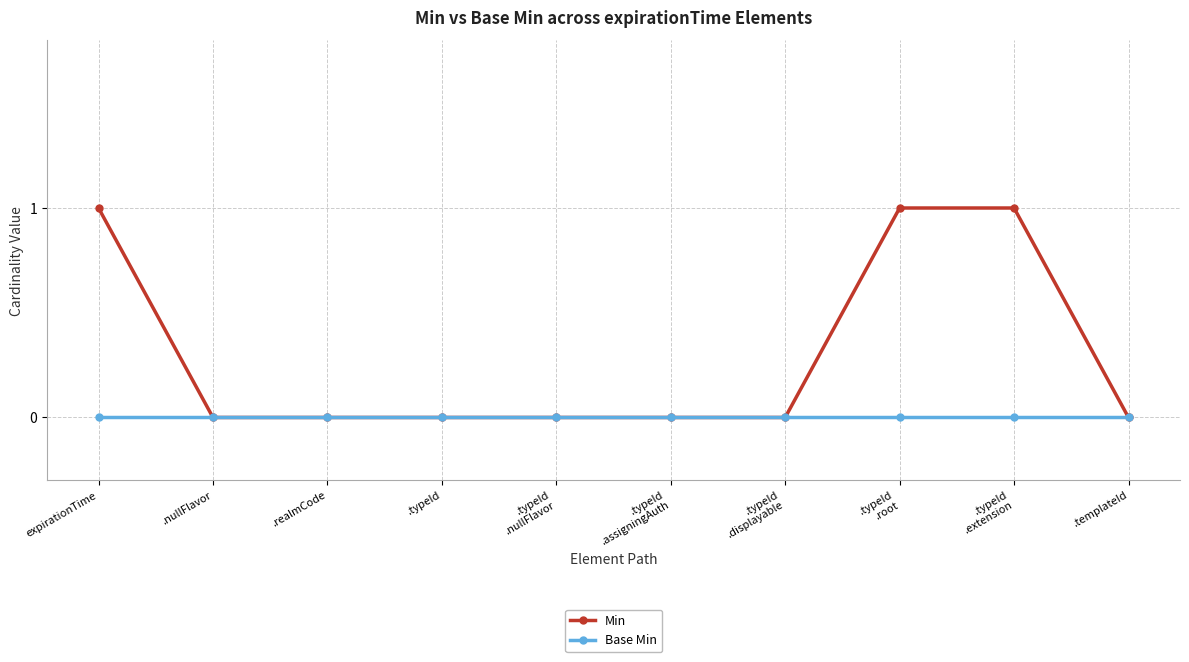

What is the difference between the highest and lowest values at .typeId
.root?

1